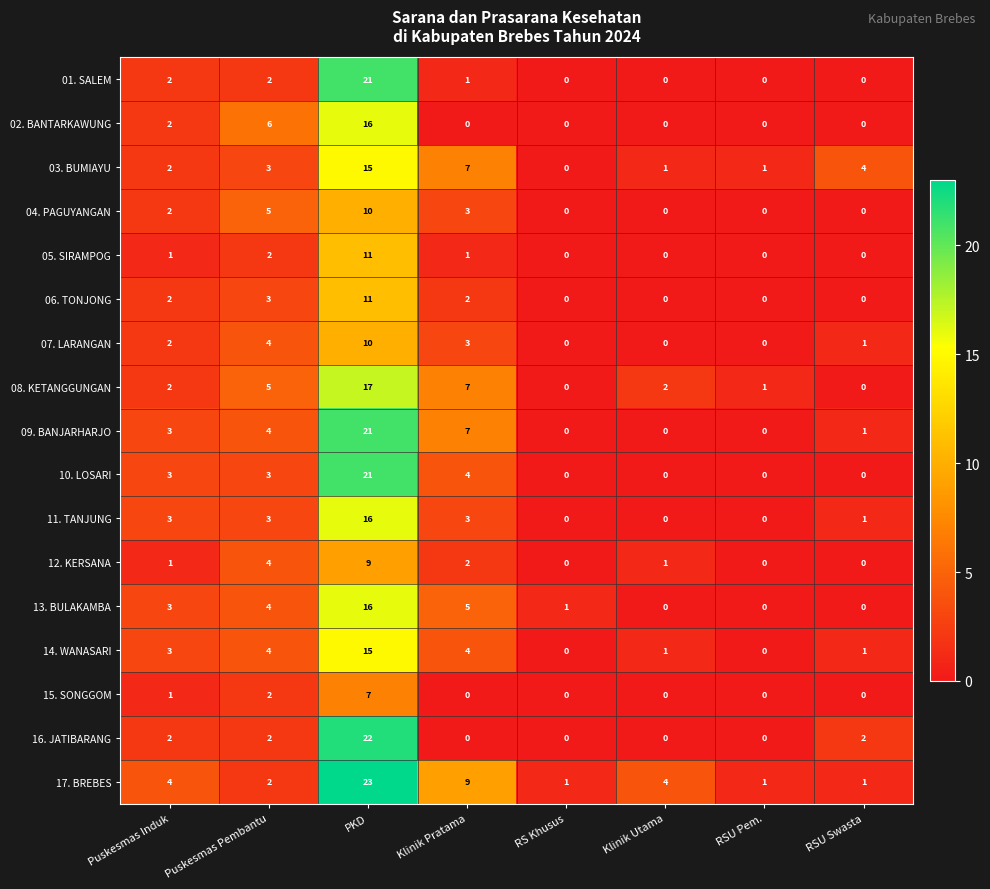

Between Puskesmas Pembantu and Klinik Pratama, which series saw the biggest shift?

17. BREBES